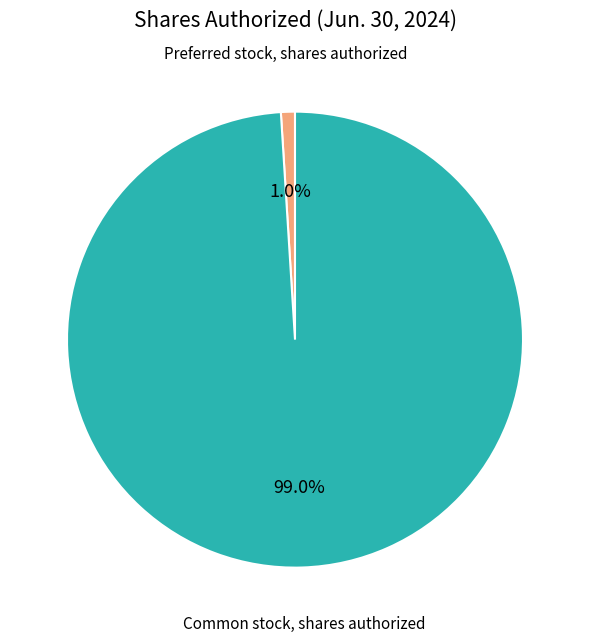

Does any single category account for the majority?

Yes